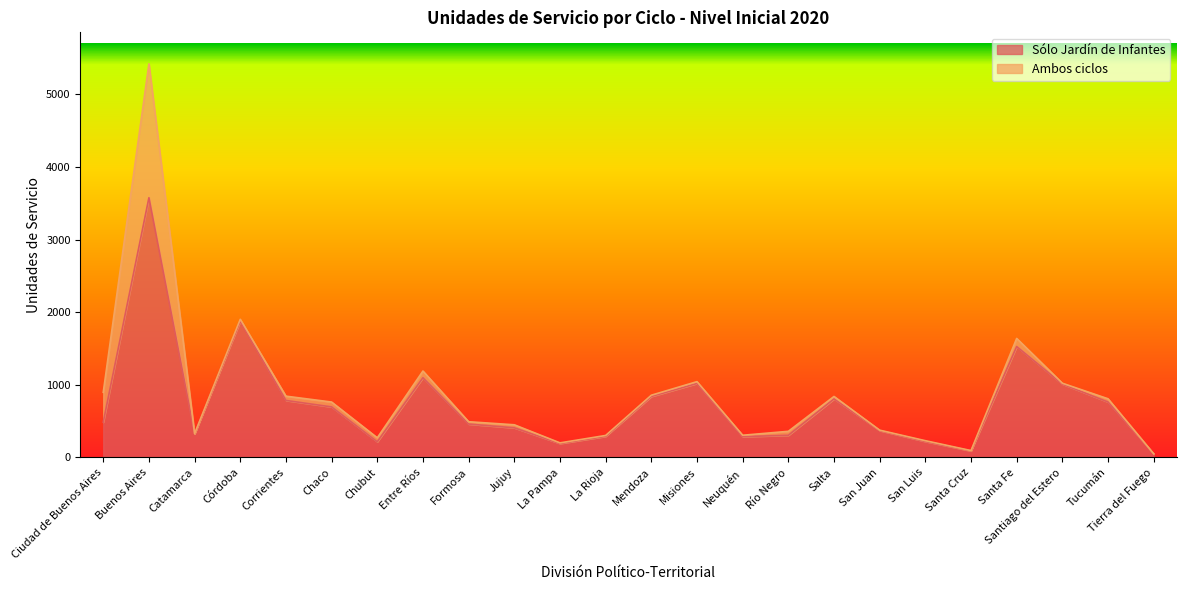

What is the label of the 10th point from the left?

Jujuy